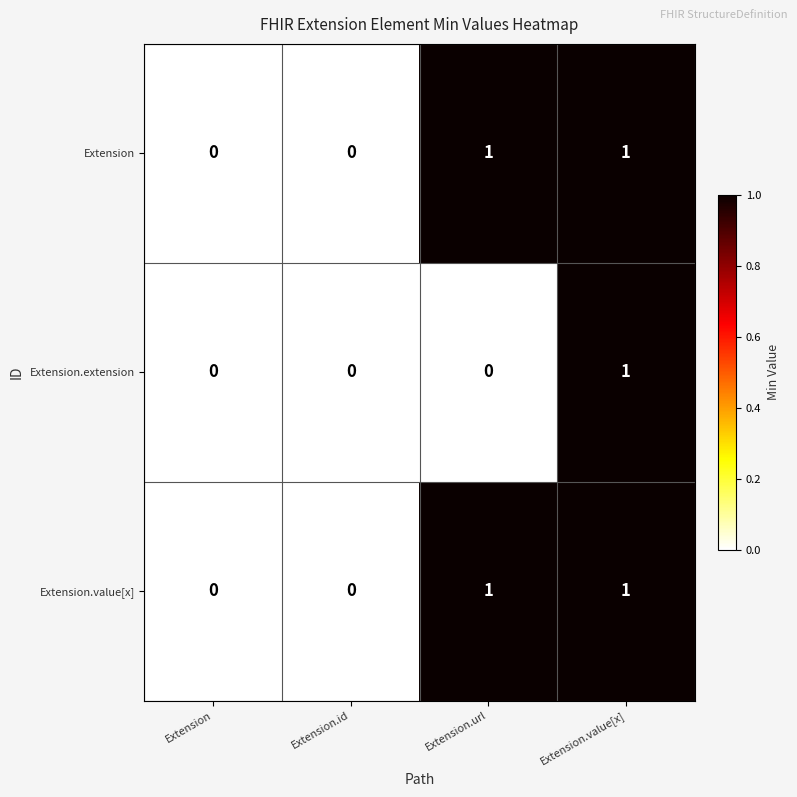

How many Extension values are between 0 and 1?

4